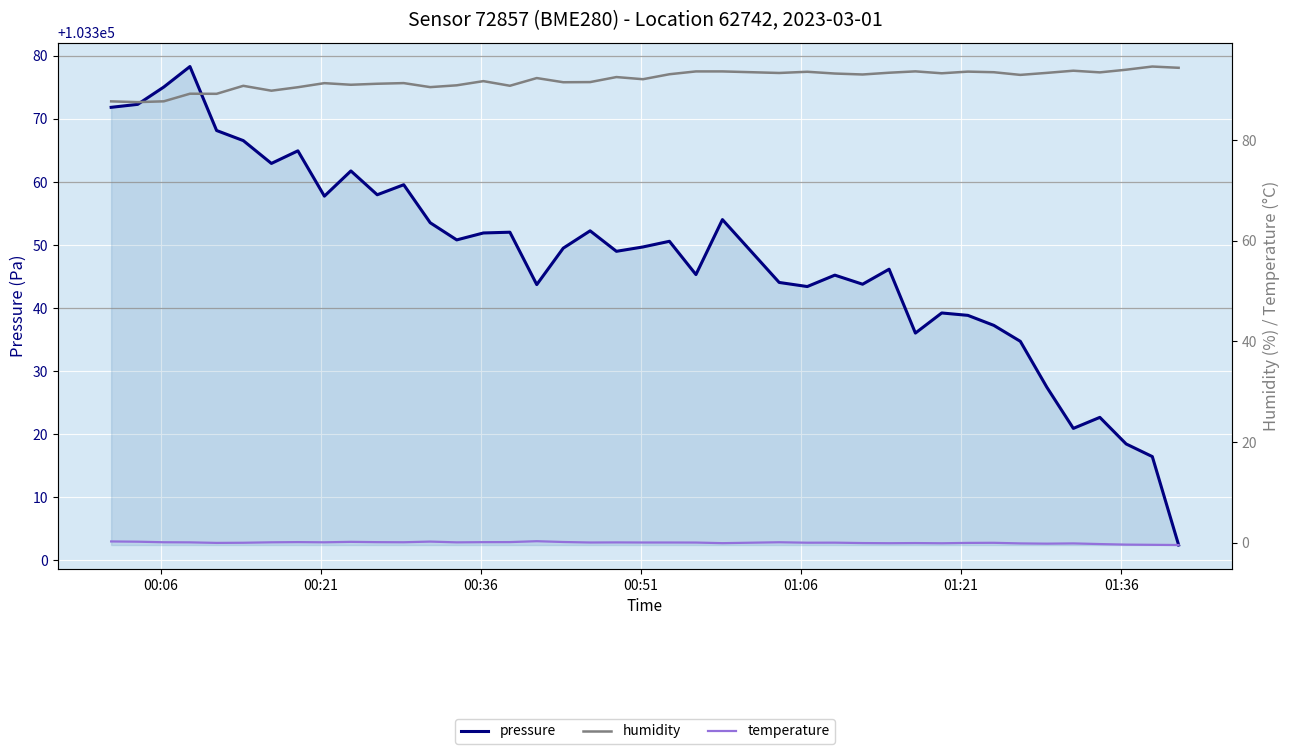

Reading left to right, what are all the values shown in this chart?

pressure: 103371.8	103372.3	103375.1	103378.3	103368.2	103366.6	103362.9	103364.9	103357.8	103361.8	103358.0	103359.6	103353.5	103350.8	103351.9	103352.0	103343.7	103349.5	103352.2	103349.0	103349.7	103350.6	103345.3	103354.0	103344.1	103343.4	103345.2	103343.8	103346.2	103336.0	103339.2	103338.8	103337.2	103334.7	103327.4	103320.9	103322.7	103318.4	103316.4	103302.4
humidity: 87.7	87.5	87.7	89.2	89.2	90.8	89.8	90.5	91.3	91.0	91.2	91.3	90.5	90.9	91.7	90.8	92.3	91.5	91.5	92.5	92.1	93.1	93.7	93.7	93.3	93.6	93.2	93.0	93.4	93.7	93.3	93.6	93.5	93.0	93.4	93.8	93.5	94.0	94.6	94.4
temperature: 0.3	0.2	0.1	0.1	-0.0	0.0	0.1	0.1	0.1	0.2	0.1	0.1	0.2	0.1	0.1	0.1	0.3	0.2	0.1	0.1	0.1	0.1	0.1	-0.1	0.1	0.0	0.0	-0.0	-0.1	-0.0	-0.1	-0.0	0.0	-0.1	-0.2	-0.1	-0.2	-0.3	-0.4	-0.4